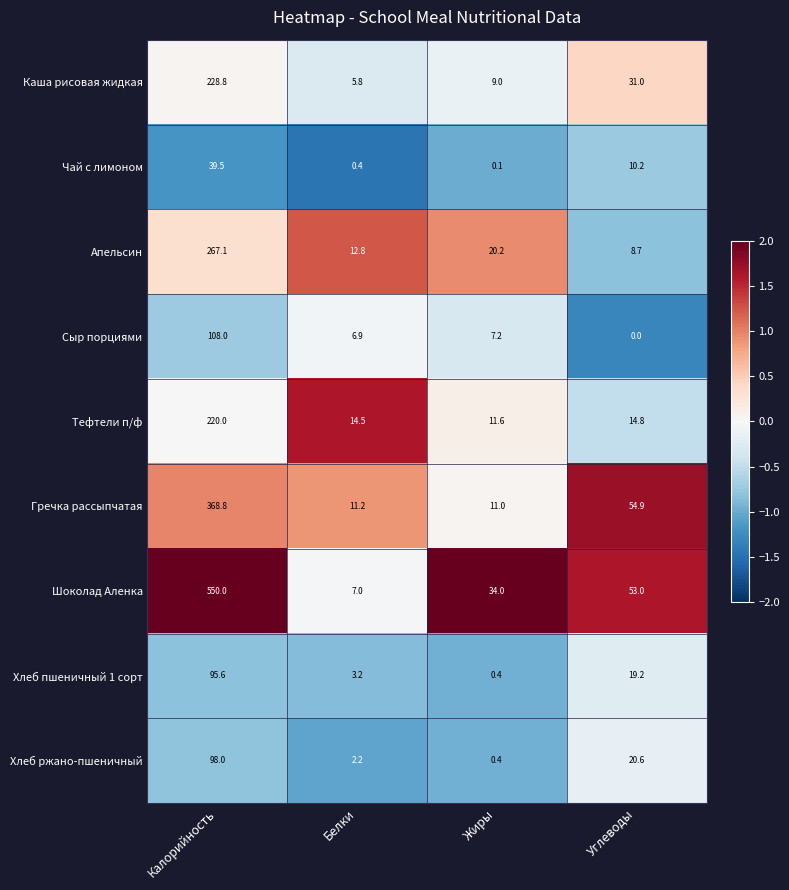

Is it true that Хлеб пшеничный 1 сорт equals 3.2 at Белки?

True